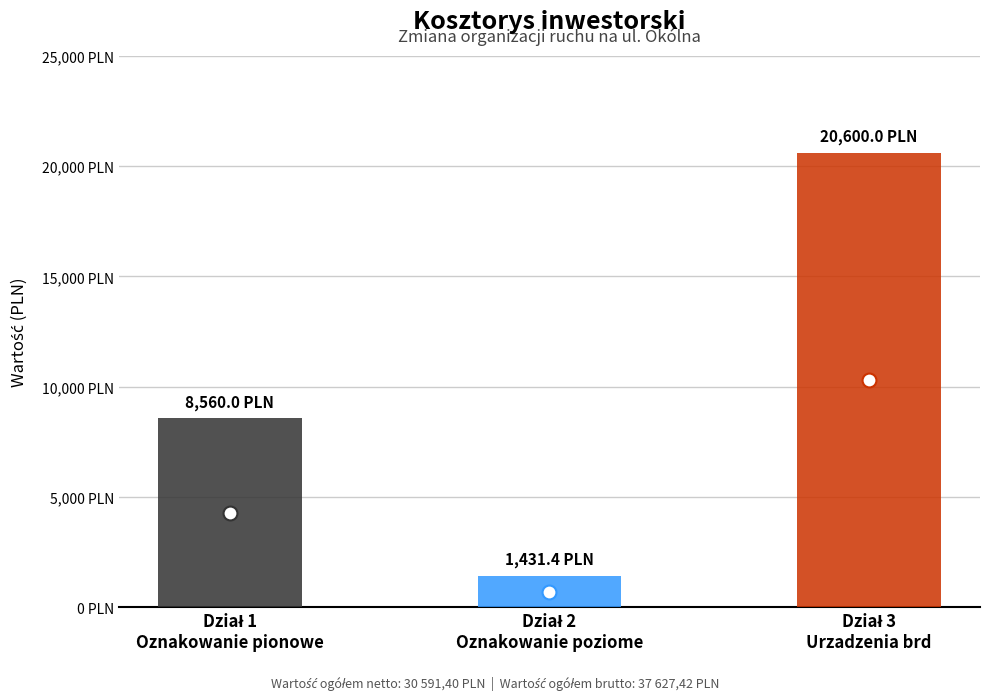

Where does the data first go above 8560?

Dział 3
Urzadzenia brd